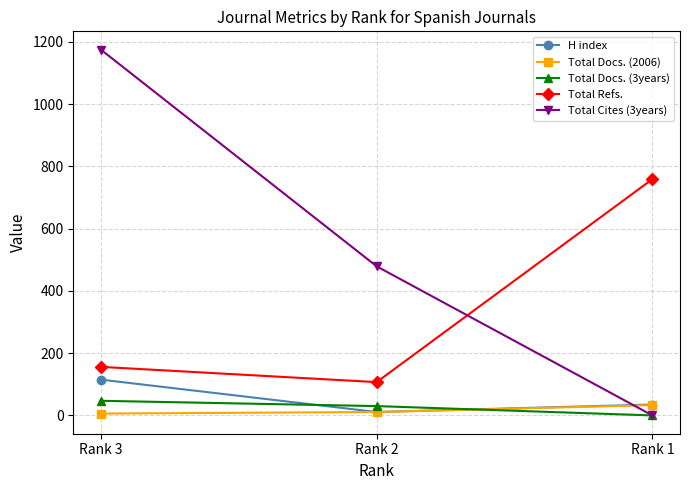

At which category is the sum across all series the highest?

Rank 3